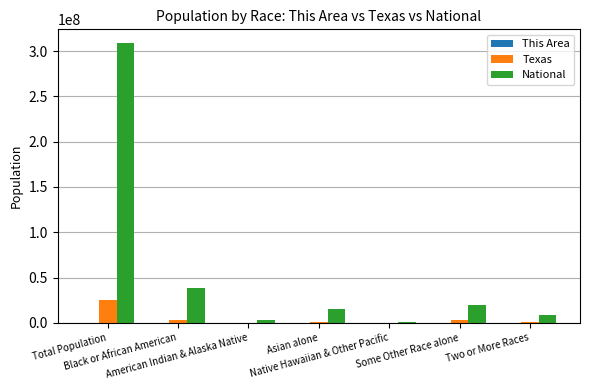

Which series has the largest total across all categories?

National